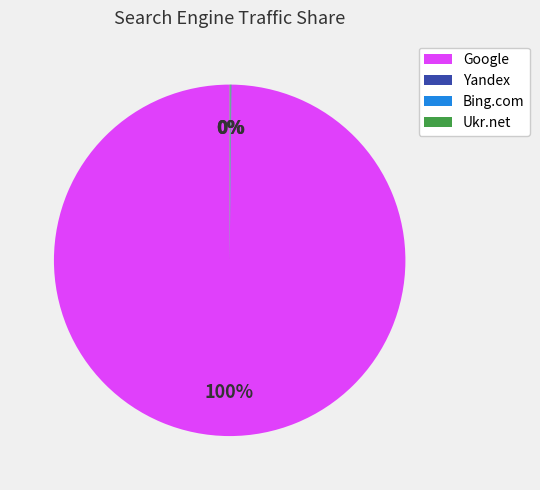

What is the largest slice in the pie chart?

Google